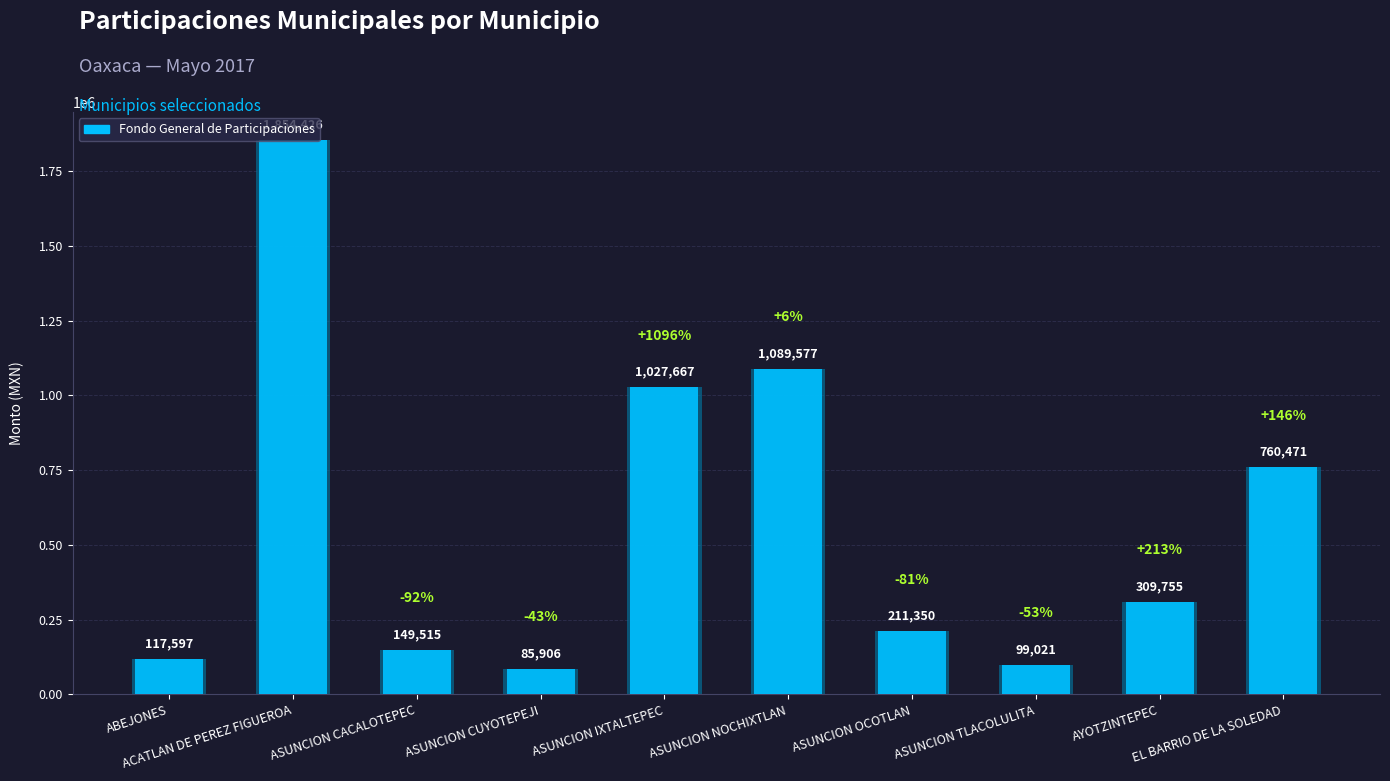

What is the minimum value shown in the chart?

85906